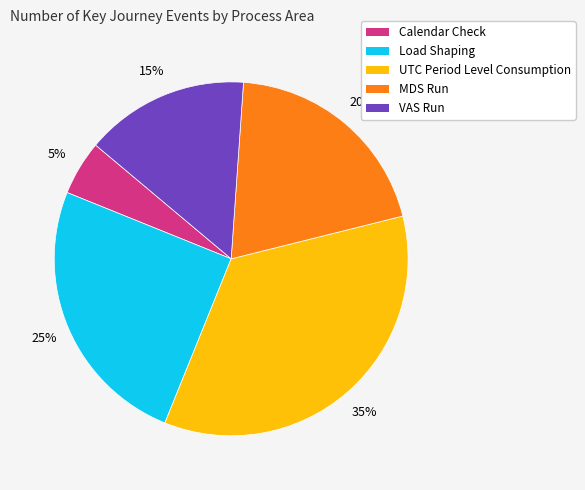

Which slice is the smallest?

Calendar Check